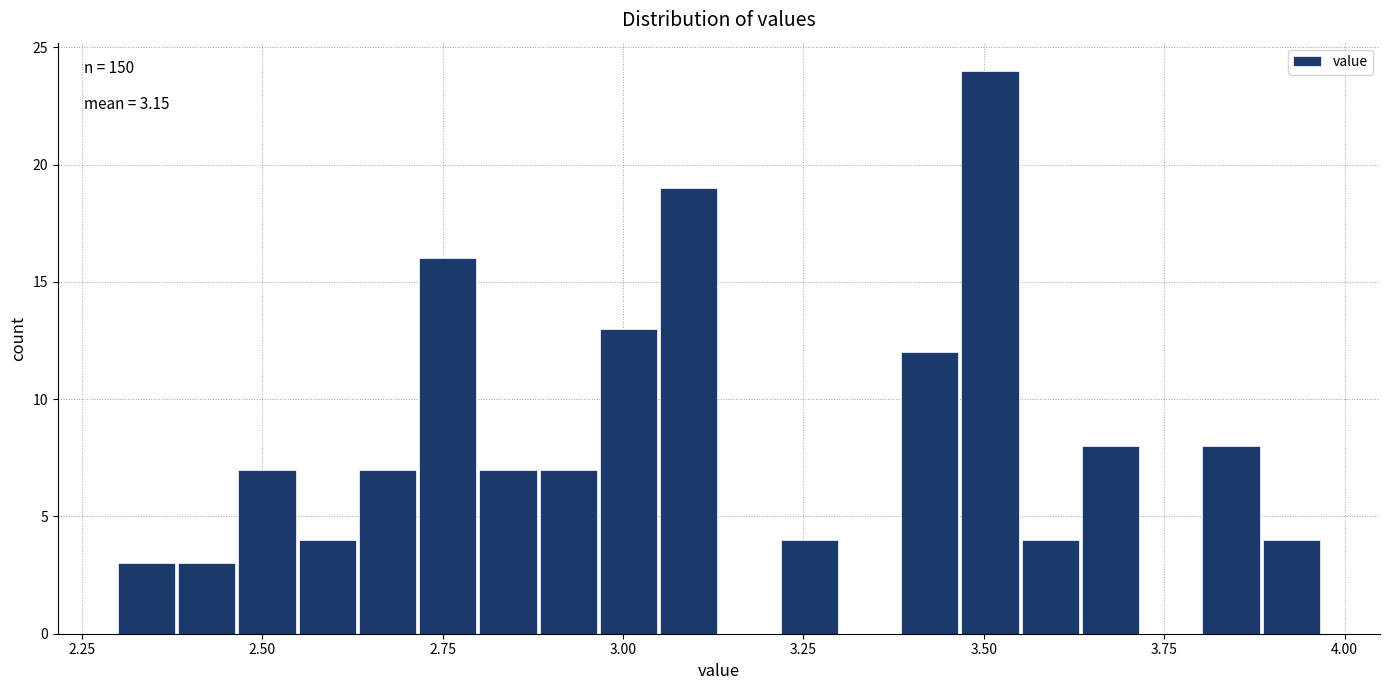

Around what value on the x-axis is the tallest bar? Give the approximate position of its centre, as read against the axis.

3.50